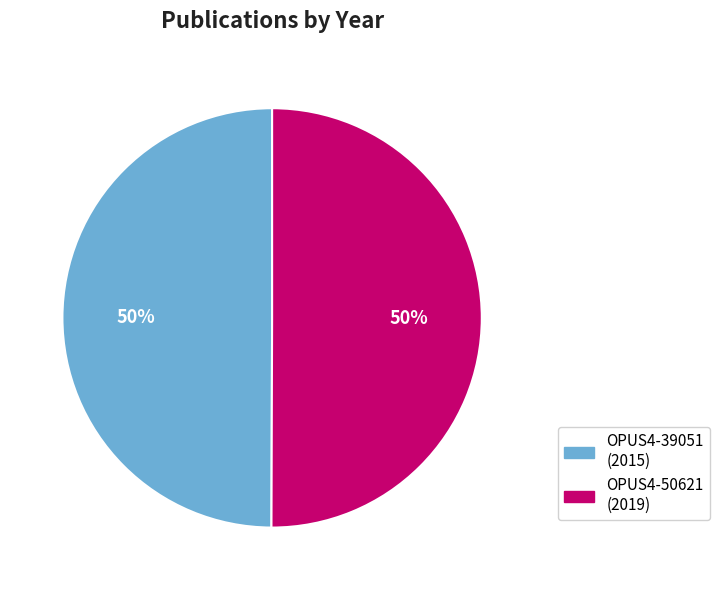

Do OPUS4-39051 and OPUS4-50621 together represent more than half of the pie?

Yes